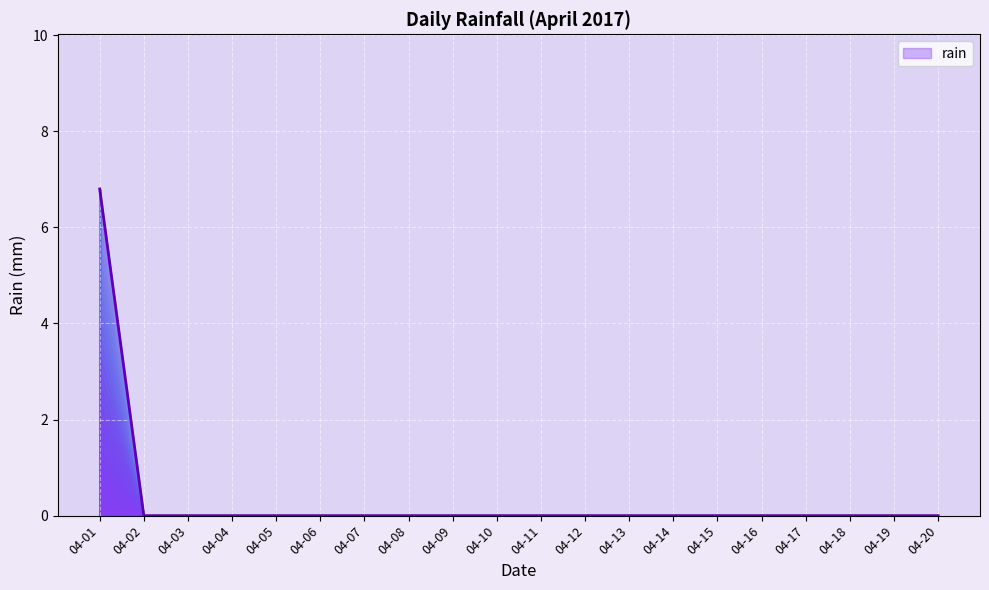

The value at 04-03 is 3.8. True or false?

False